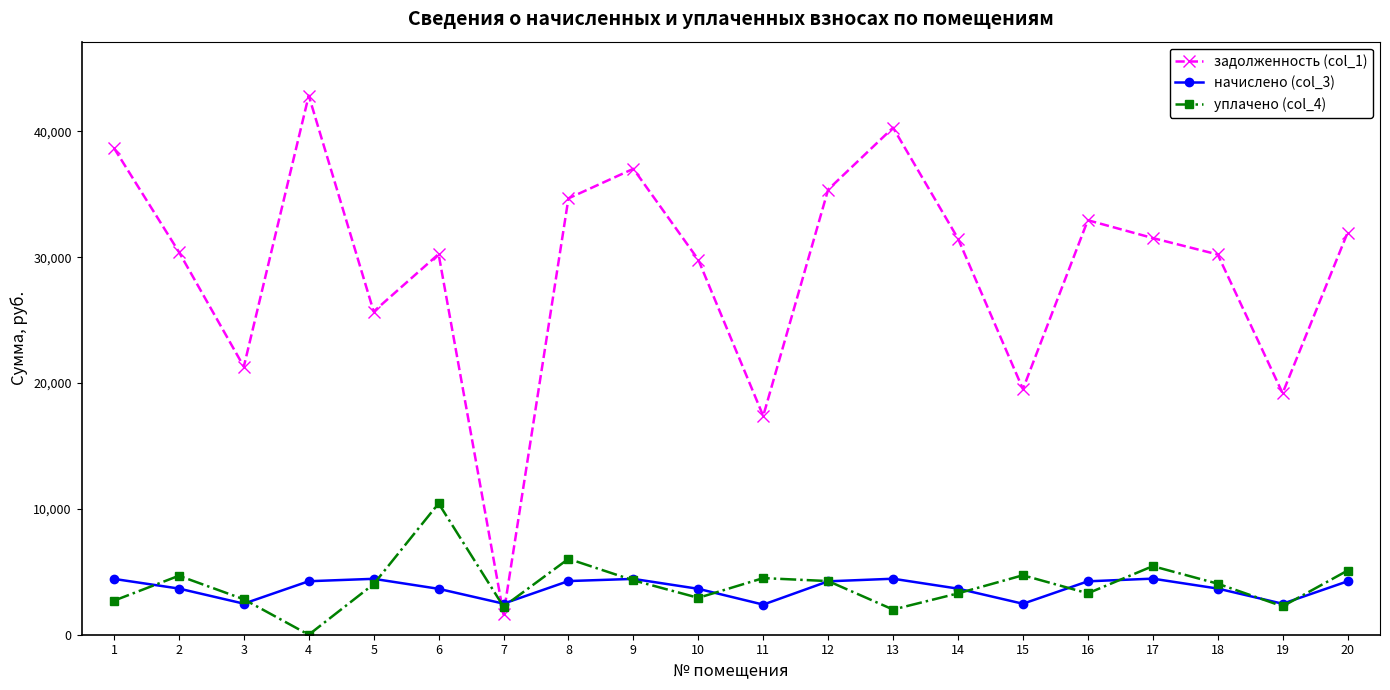

What is the sum of the уплачено (col_4) values at 15 and 14?

8012.8